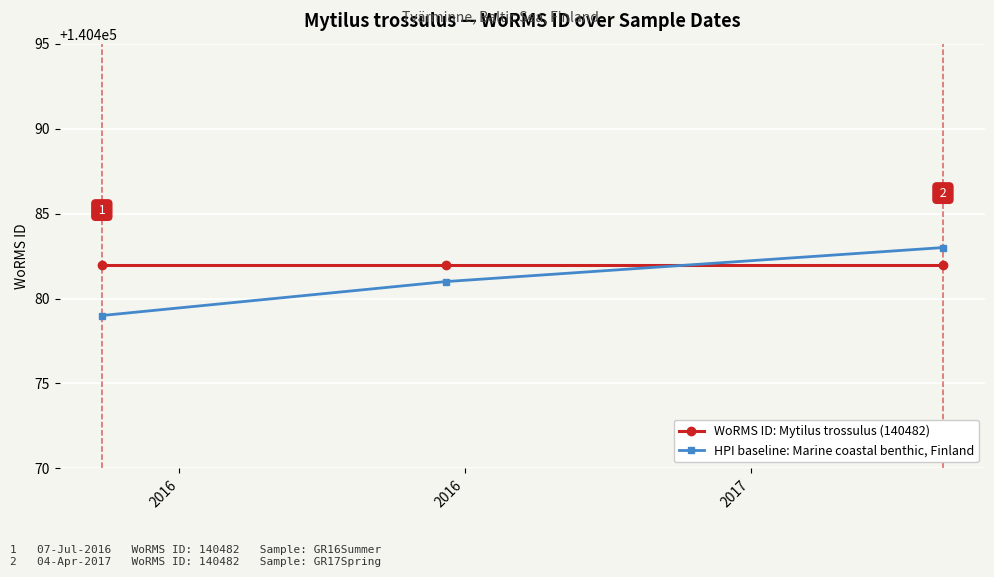

Reading left to right, what are all the values shown in this chart?

WoRMS ID: Mytilus trossulus (140482): 2016=140482	2016=140482	2017=140482
HPI baseline: Marine coastal benthic, Finland: 2016=140479	2016=140481	2017=140483